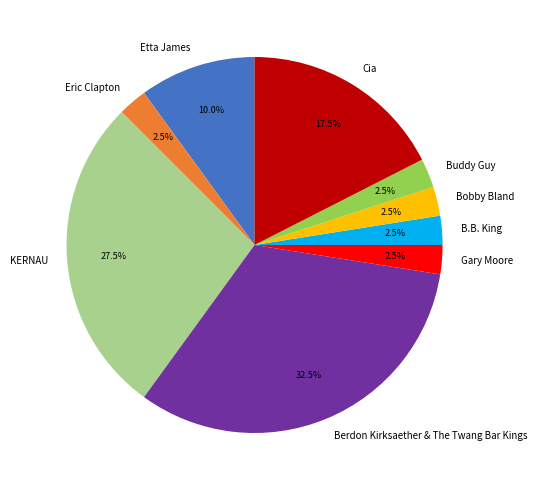

Does any single category account for the majority?

No